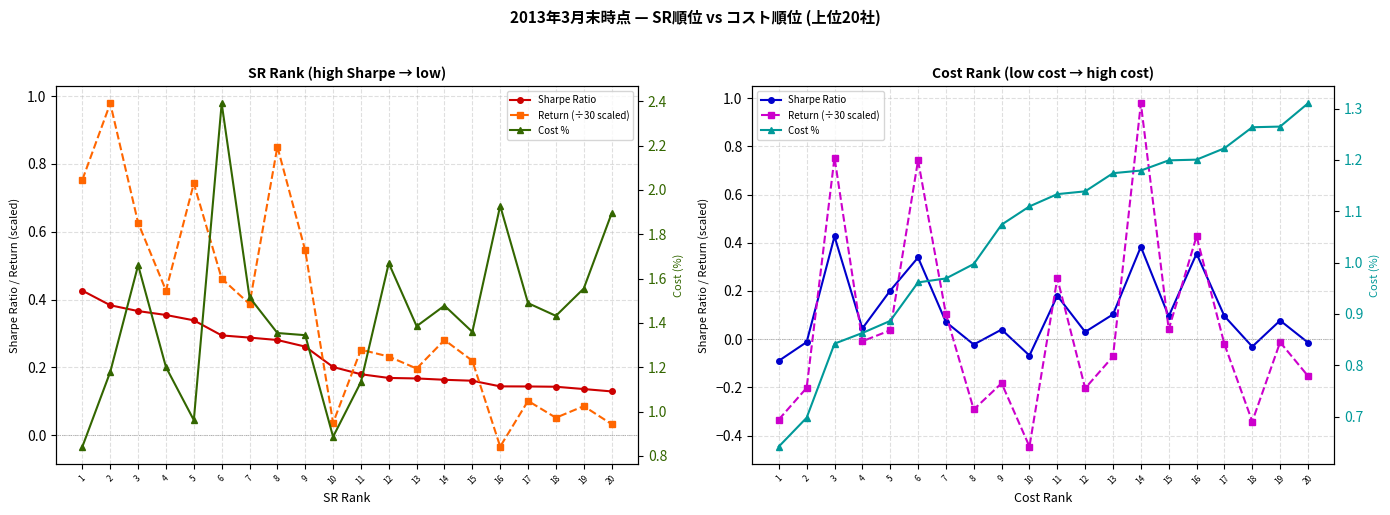

True or false: Sharpe Ratio and Cost % cross at least once.

False